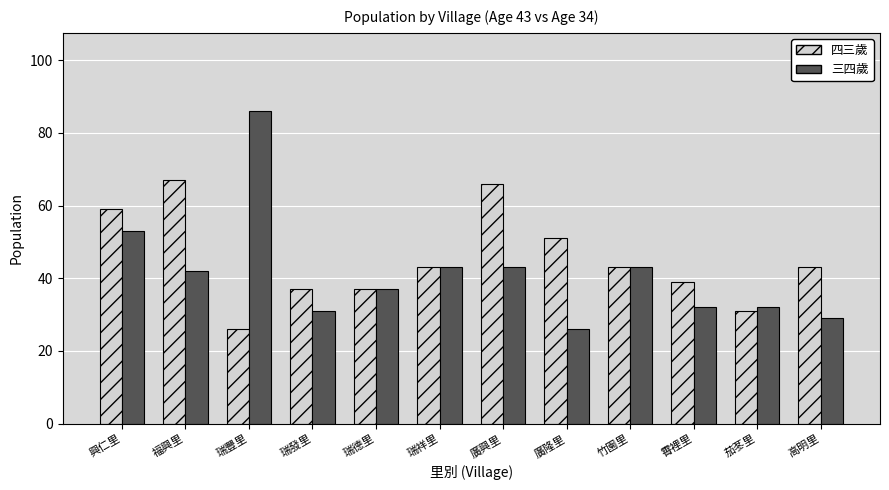

What is the difference between the 四三歲 values at 廣隆里 and 福興里?

16